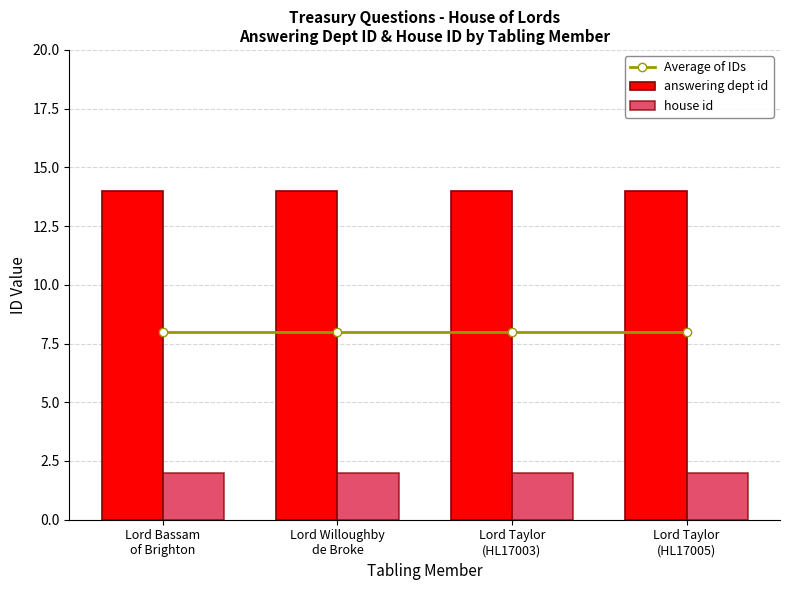

What position from the right is Lord Taylor
(HL17003)?

2